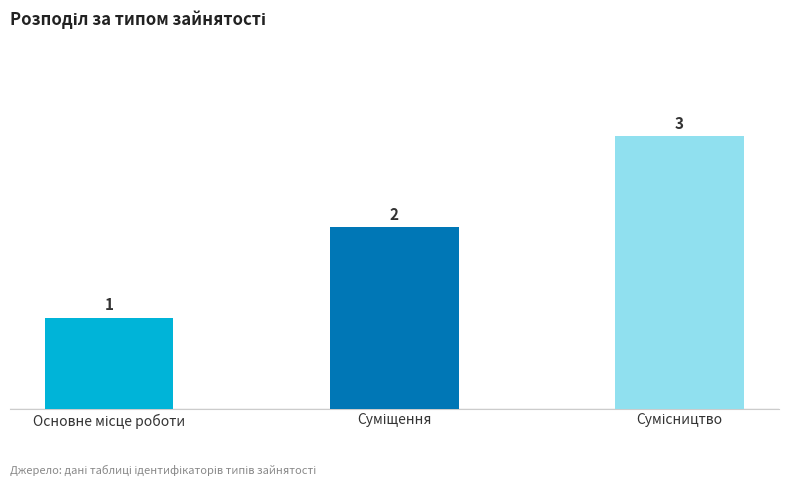

What is the maximum value shown in the chart?

3